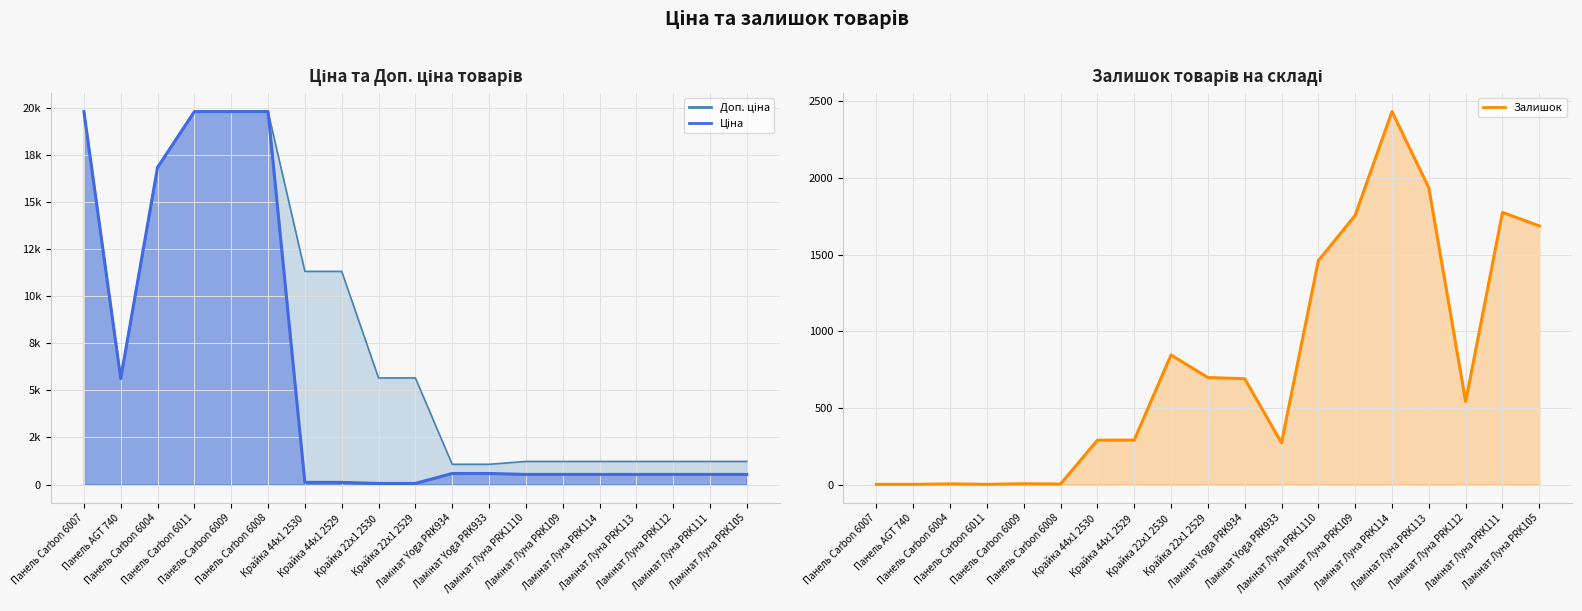

True or false: Залишок and Ціна cross at least once.

True